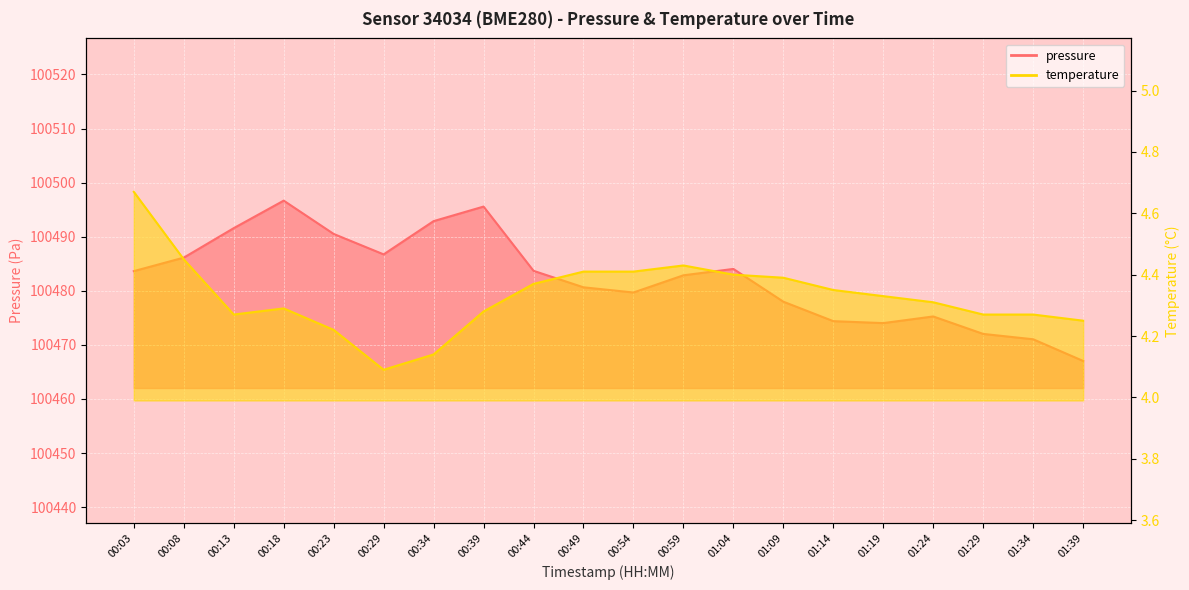

Is it true that temperature equals 1.0 at 00:54?

False